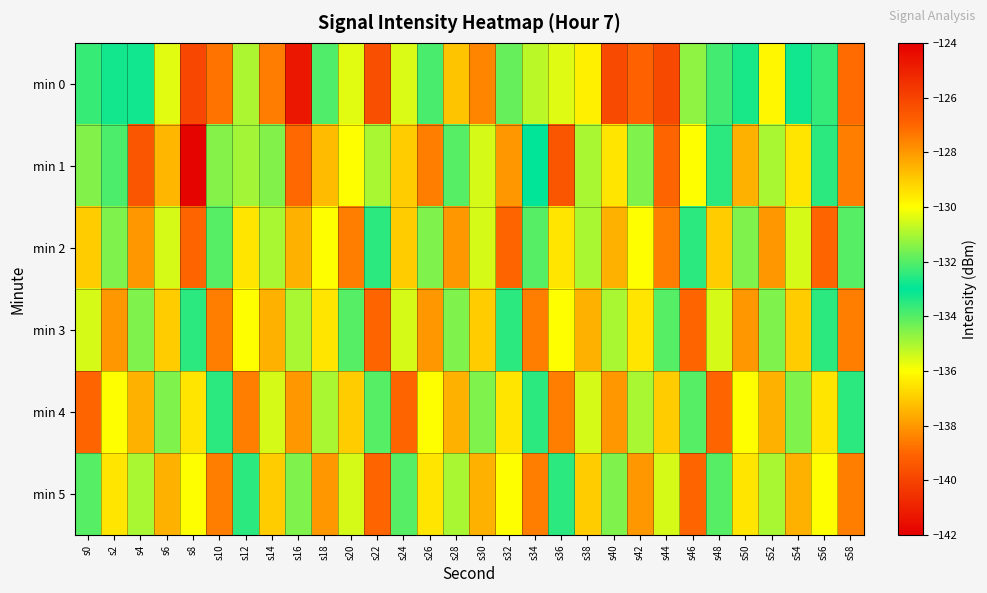

Reading left to right, list all the values displayed in this chart.

min 0: s0=-133.7	s2=-133.2	s4=-133.2	s6=-130.4	s8=-126.1	s10=-127.3	s12=-131.0	s14=-127.5	s16=-141.3	s18=-132.1	s20=-130.3	s22=-139.7	s24=-130.5	s26=-132.1	s28=-128.9	s30=-138.4	s32=-131.8	s34=-130.8	s36=-130.4	s38=-136.3	s40=-126.2	s42=-139.1	s44=-126.2	s46=-131.3	s48=-133.8	s50=-133.3	s52=-129.9	s54=-132.8	s56=-133.6	s58=-127.1
min 1: s0=-131.5	s2=-132.1	s4=-126.5	s6=-128.6	s8=-124.2	s10=-131.4	s12=-131.1	s14=-134.5	s16=-127.1	s18=-128.7	s20=-130.0	s22=-131.0	s24=-129.0	s26=-127.5	s28=-132.0	s30=-130.5	s32=-128.0	s34=-133.0	s36=-126.5	s38=-135.0	s40=-129.5	s42=-131.5	s44=-127.0	s46=-130.0	s48=-132.5	s50=-128.5	s52=-131.0	s54=-129.5	s56=-133.5	s58=-127.5
min 2: s0=-129.0	s2=-131.5	s4=-128.0	s6=-130.5	s8=-127.0	s10=-132.0	s12=-129.5	s14=-131.0	s16=-128.5	s18=-130.0	s20=-127.5	s22=-132.5	s24=-129.0	s26=-131.5	s28=-128.0	s30=-130.5	s32=-127.0	s34=-132.0	s36=-129.5	s38=-131.0	s40=-128.5	s42=-130.0	s44=-127.5	s46=-132.5	s48=-129.0	s50=-131.5	s52=-128.0	s54=-130.5	s56=-127.0	s58=-132.0
min 3: s0=-130.5	s2=-128.0	s4=-131.5	s6=-129.0	s8=-132.5	s10=-127.5	s12=-130.0	s14=-128.5	s16=-131.0	s18=-129.5	s20=-132.0	s22=-127.0	s24=-130.5	s26=-128.0	s28=-131.5	s30=-129.0	s32=-132.5	s34=-127.5	s36=-130.0	s38=-128.5	s40=-131.0	s42=-129.5	s44=-132.0	s46=-127.0	s48=-130.5	s50=-128.0	s52=-131.5	s54=-129.0	s56=-132.5	s58=-127.5
min 4: s0=-127.0	s2=-130.0	s4=-128.5	s6=-131.5	s8=-129.5	s10=-132.5	s12=-127.5	s14=-130.5	s16=-128.0	s18=-131.0	s20=-129.0	s22=-132.0	s24=-127.0	s26=-130.0	s28=-128.5	s30=-131.5	s32=-129.5	s34=-132.5	s36=-127.5	s38=-130.5	s40=-128.0	s42=-131.0	s44=-129.0	s46=-132.0	s48=-127.0	s50=-130.0	s52=-128.5	s54=-131.5	s56=-129.5	s58=-132.5
min 5: s0=-132.0	s2=-129.5	s4=-131.0	s6=-128.5	s8=-130.0	s10=-127.5	s12=-132.5	s14=-129.0	s16=-131.5	s18=-128.0	s20=-130.5	s22=-127.0	s24=-132.0	s26=-129.5	s28=-131.0	s30=-128.5	s32=-130.0	s34=-127.5	s36=-132.5	s38=-129.0	s40=-131.5	s42=-128.0	s44=-130.5	s46=-127.0	s48=-132.0	s50=-129.5	s52=-131.0	s54=-128.5	s56=-130.0	s58=-127.5